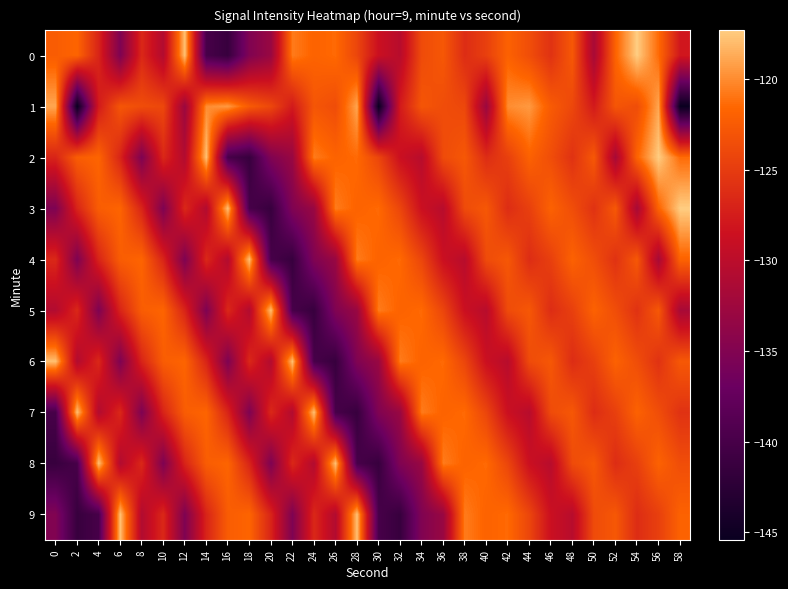

Rank the series at 22 from highest to lowest value.

6, 0, 8, 1, 7, 2, 3, 9, 5, 4